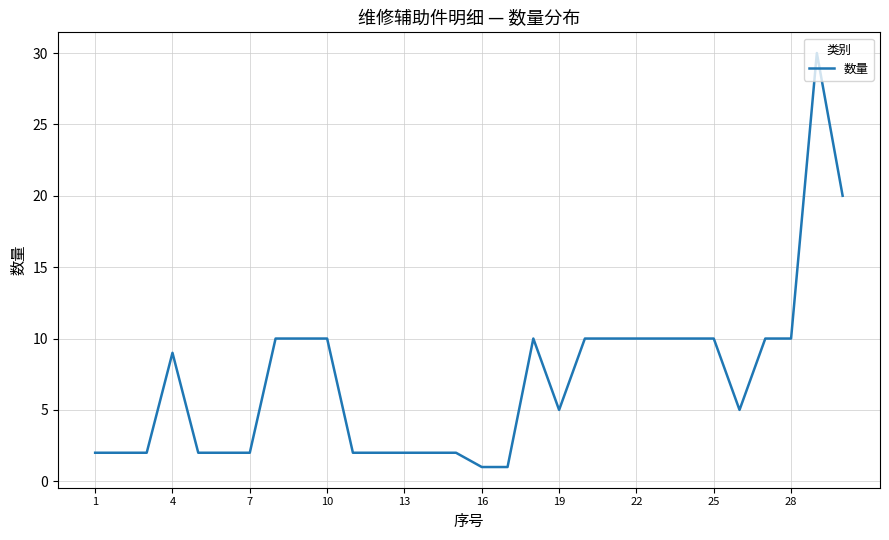

What is the difference between the maximum and minimum values?

29